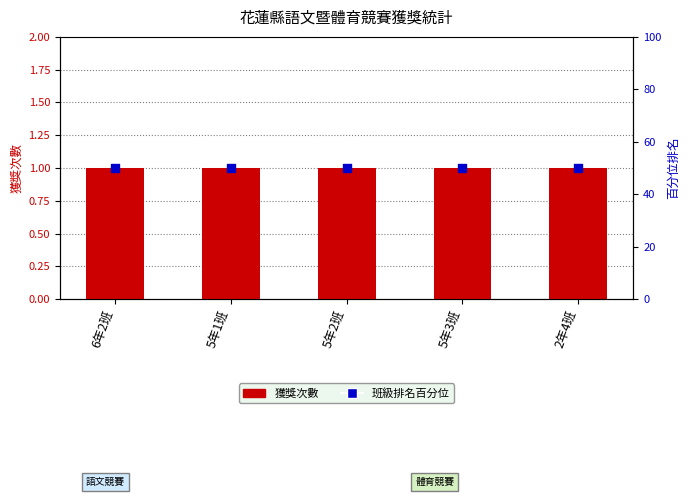

What is the total value across all series at 5年3班?

51